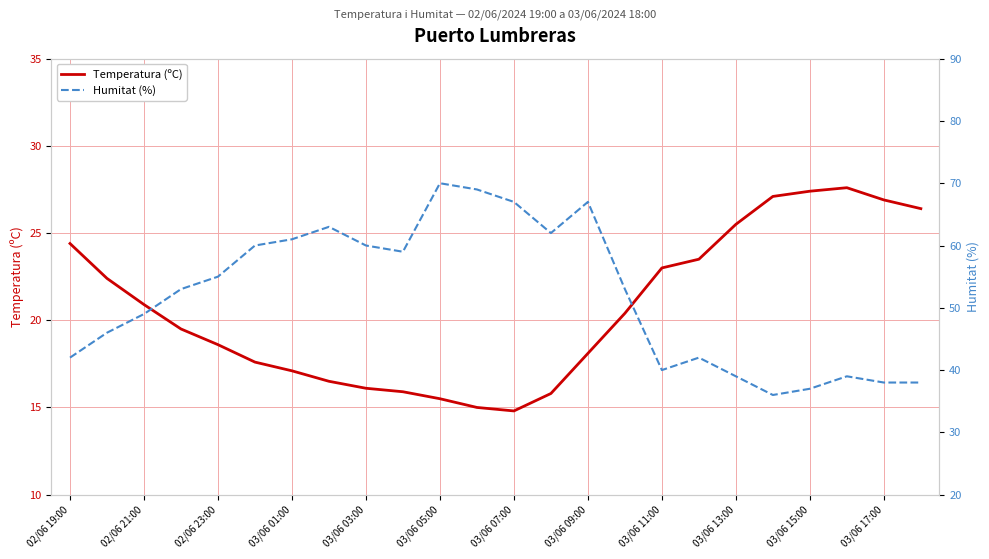

The value of Temperatura (ºC) at 03/06 07:00 is 19.4. True or false?

False